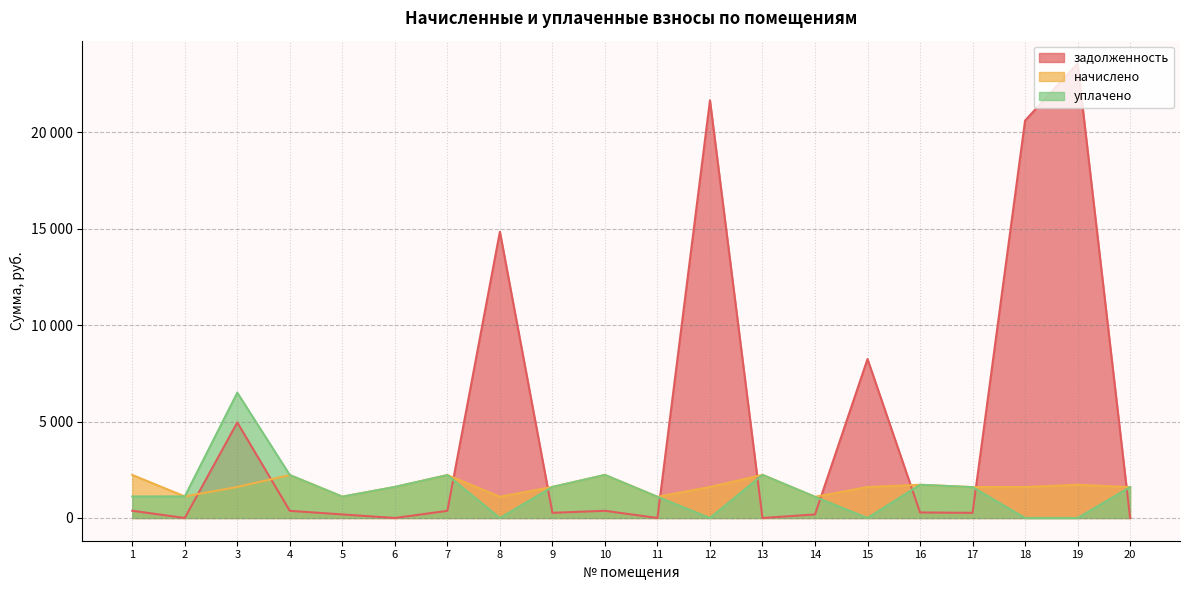

Does the chart have visible grid lines?

Yes